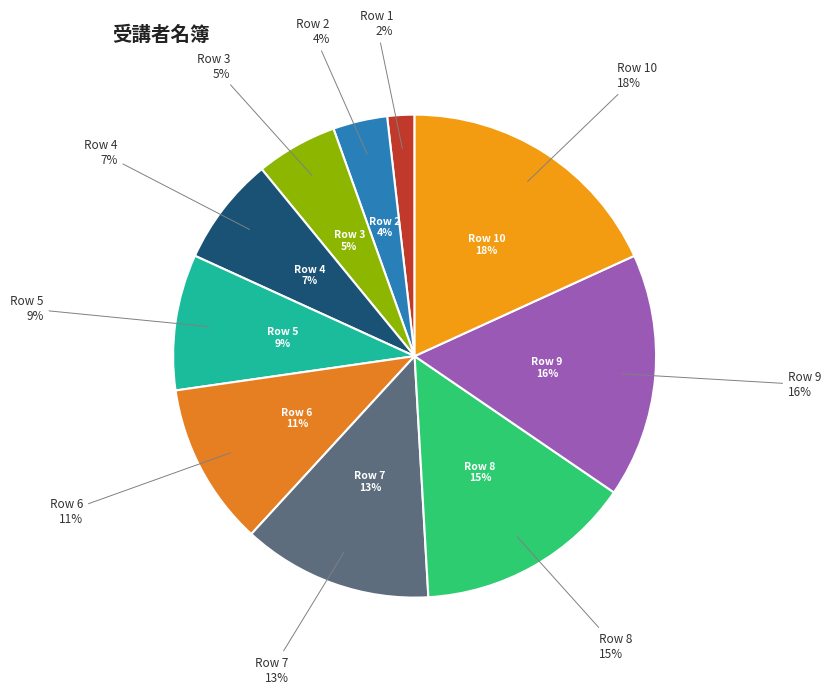

Which slice is the smallest?

Row 1